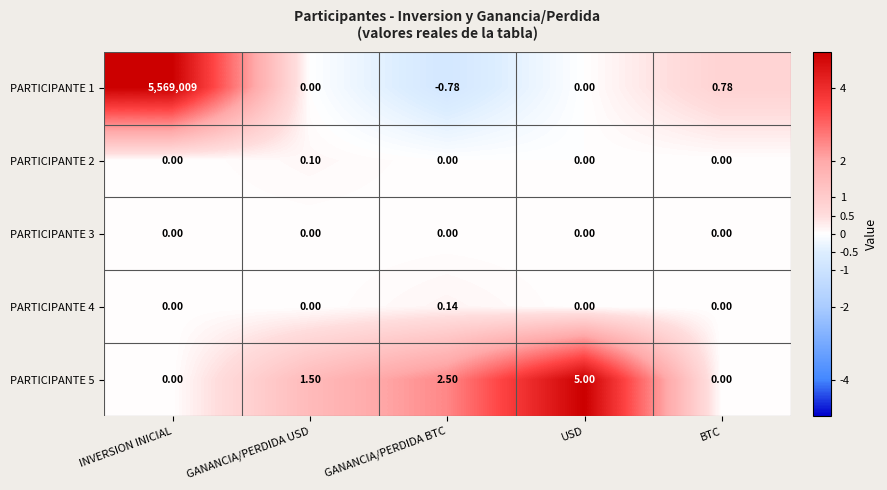

Is the value of PARTICIPANTE 5 at GANANCIA/PERDIDA USD greater than the value of PARTICIPANTE 1 at GANANCIA/PERDIDA BTC?

Yes